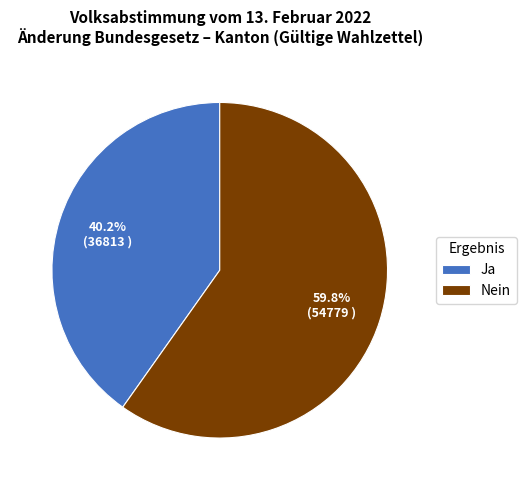

What is the ratio of the value at Nein to the value at Ja?

1.5